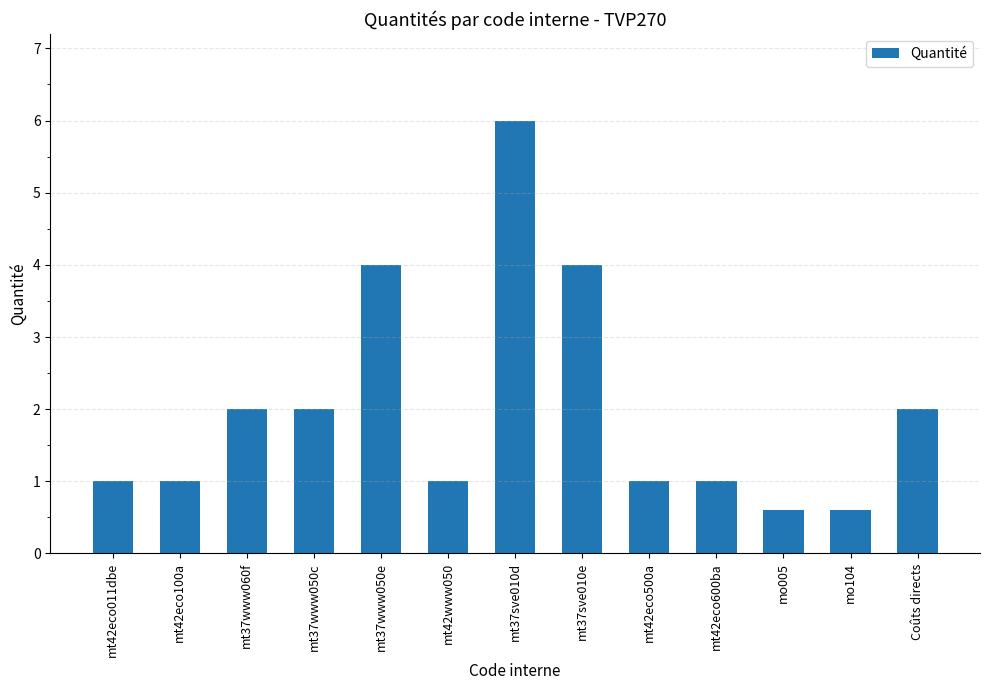

Does the chart contain stacked bars?

No